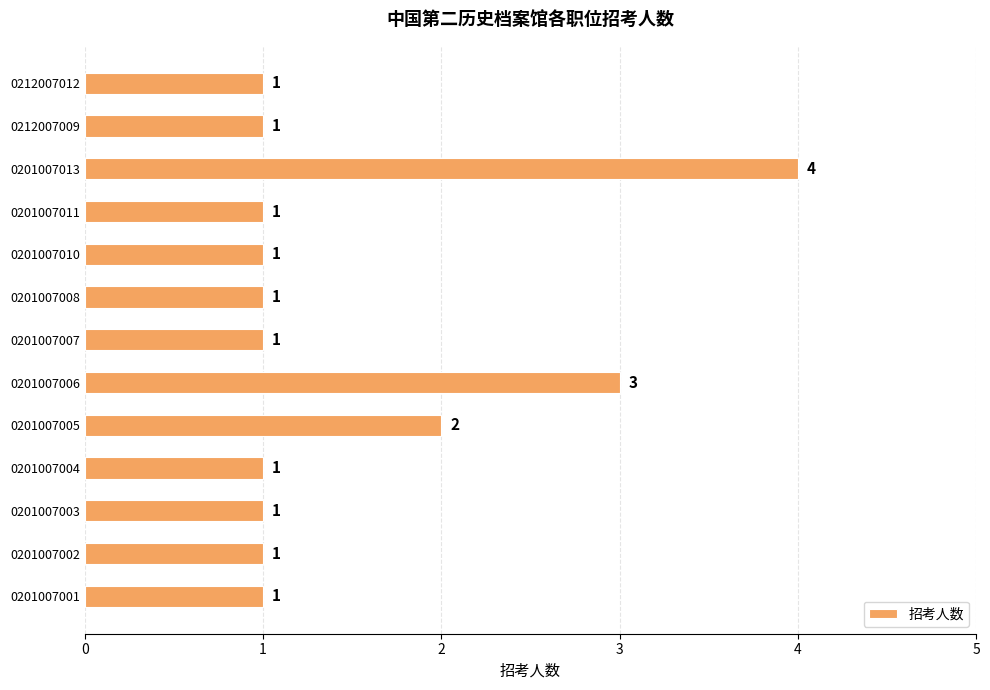

Is it true that the value at 0201007010 is 1?

True